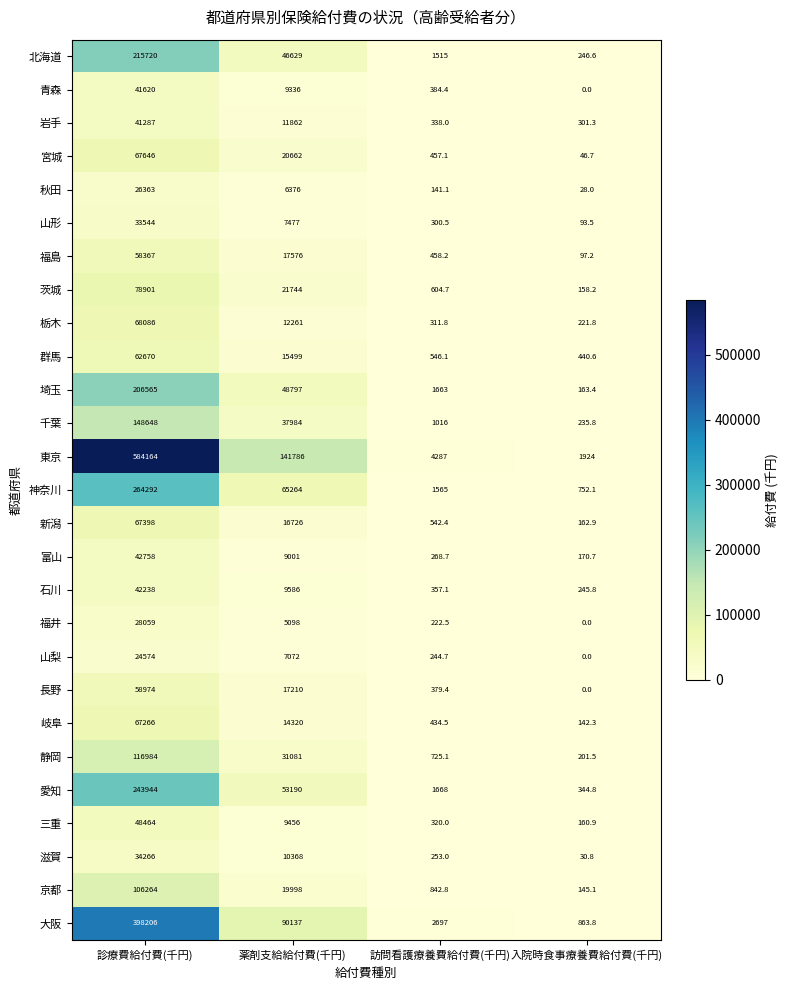

The value of 秋田 at 診療費給付費(千円) is 26363.0. True or false?

True